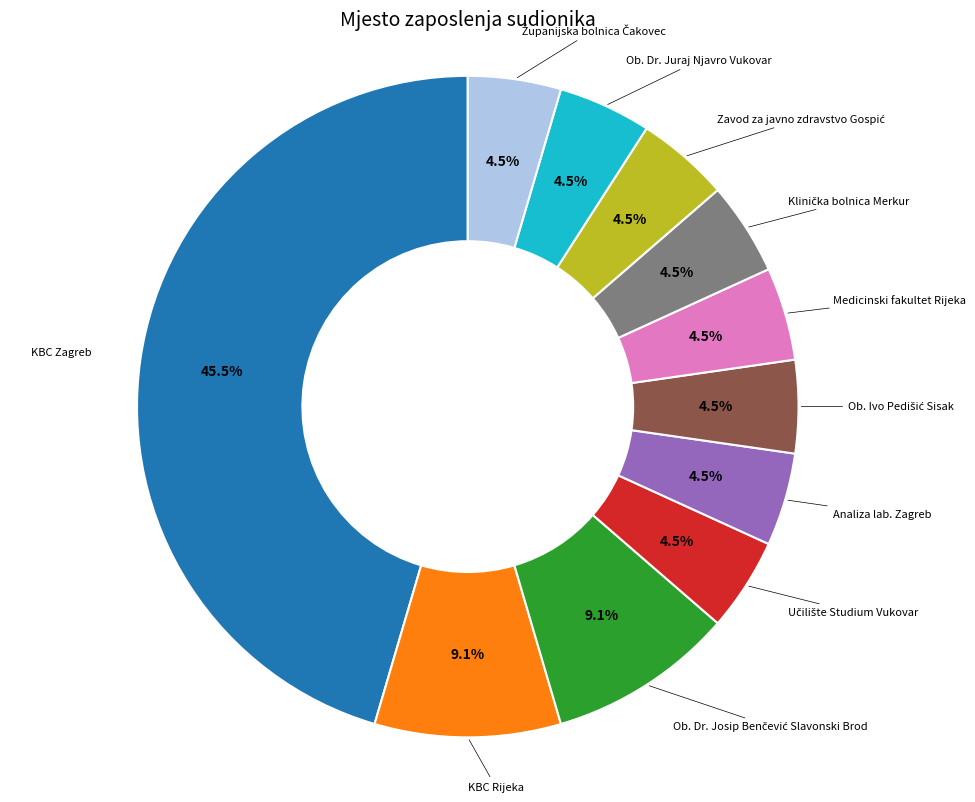

Does any single category account for the majority?

No